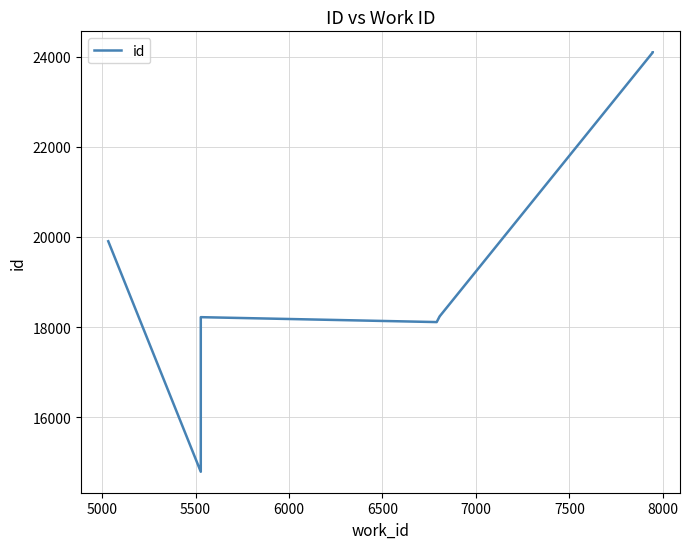

How many data points are above 18234?

4